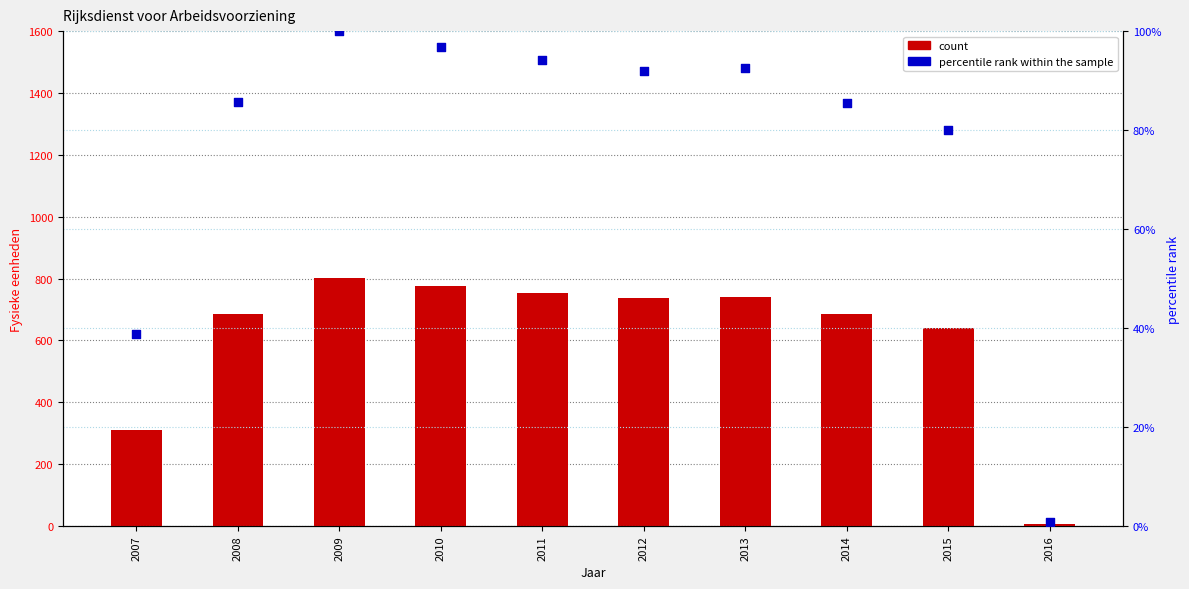

What is the total value across all series at 2008?

772.2